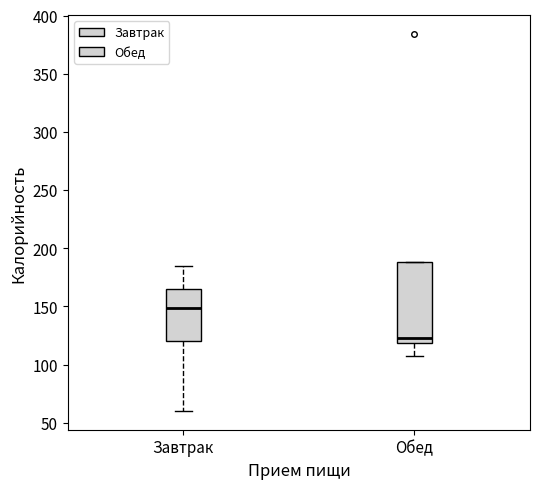

Reading left to right, transcribe this box plot: for each box, give where its median line is, the range the box spans, and where its two whiskers end, as read against the y-axis. The values are not printed on the chart, so give them approximately, as read against the axis.

Завтрак: median 150, box 120 to 165, whiskers 60 to 185
Обед: median 125, box 120 to 190, whiskers 110 to 190